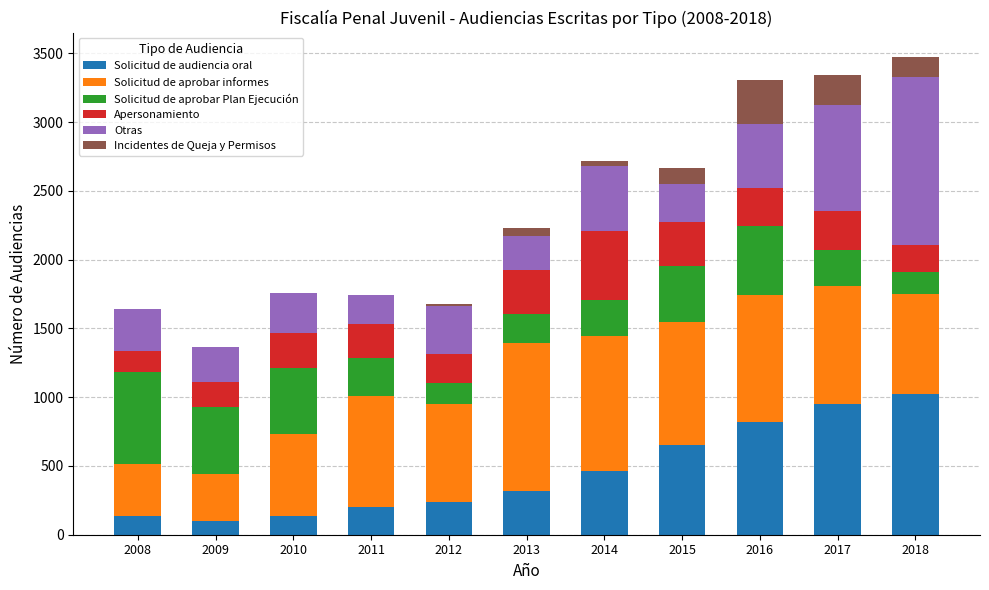

What is the sum of all Solicitud de audiencia oral values?

5036